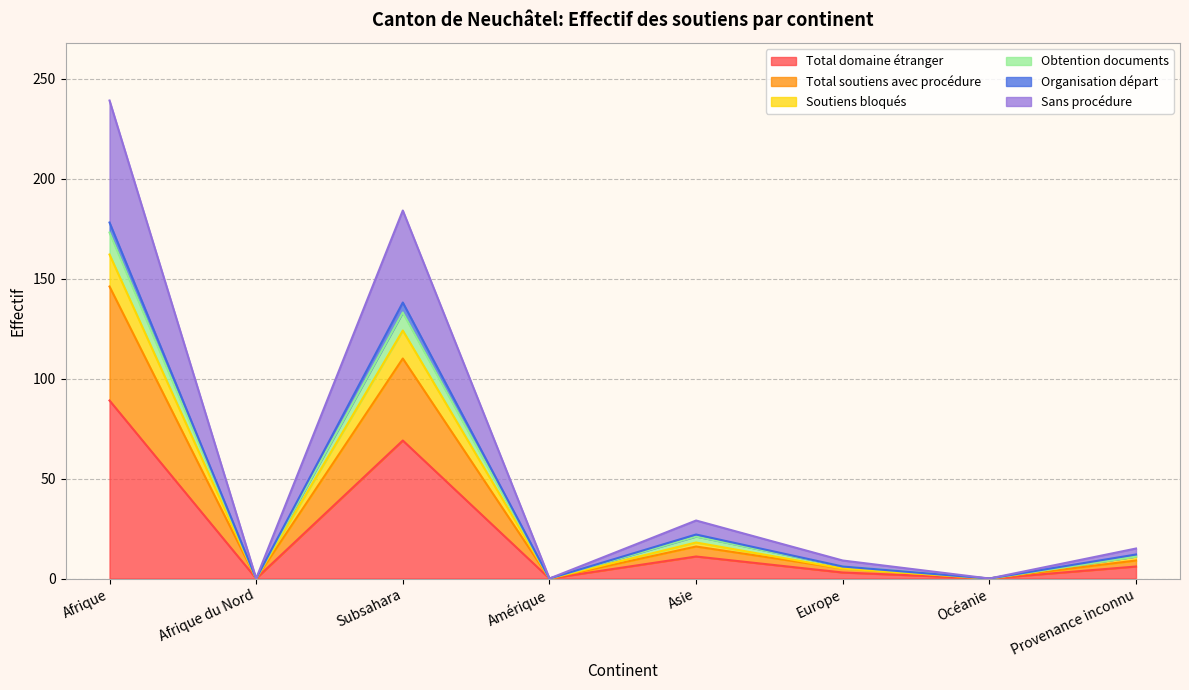

Is it true that Obtention documents equals -140 at Océanie?

False